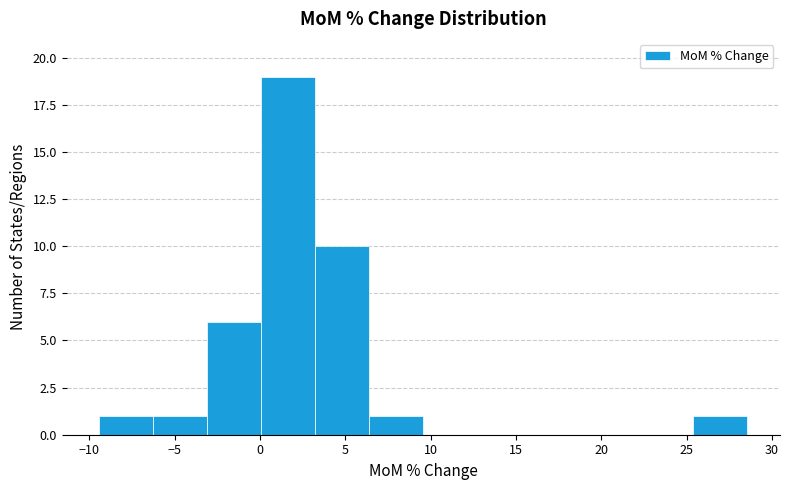

Reading left to right, list every bar in this chart as the range it spans on the x-axis followed by its height. Neither the bar edges nor the heights are printed on the chart, so give them approximately, as read against the axes.

-9.5 to -6.5: 1
-6.5 to -3.0: 1
-3.0 to 0.0: 6
0.0 to 3.0: 19
3.0 to 6.5: 10
6.5 to 9.5: 1
9.5 to 12.5: 0
12.5 to 16.0: 0
16.0 to 19.0: 0
19.0 to 22.0: 0
22.0 to 25.5: 0
25.5 to 28.5: 1